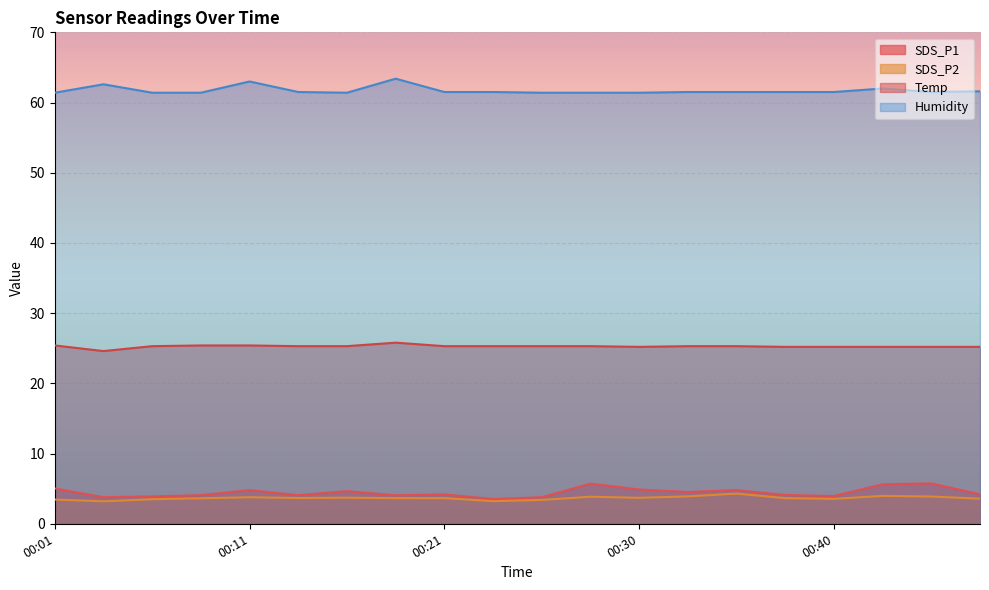

The value of SDS_P2 at 00:03 is 0.7. True or false?

False